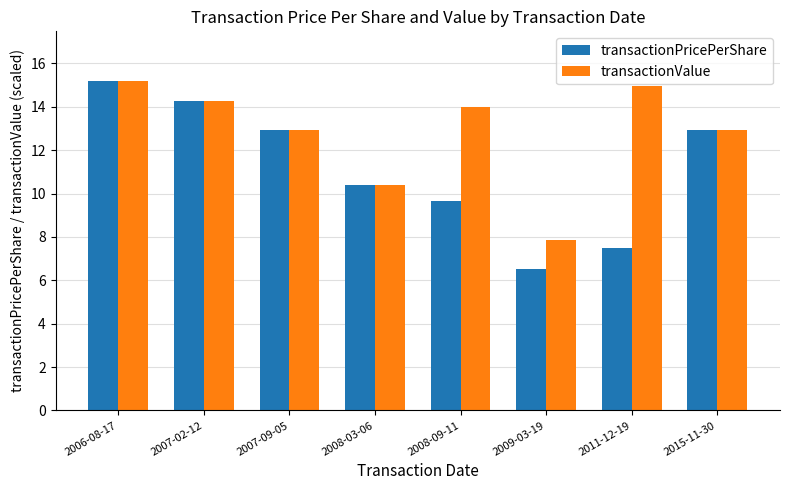

What are all the series names shown in the legend?

transactionPricePerShare, transactionValue